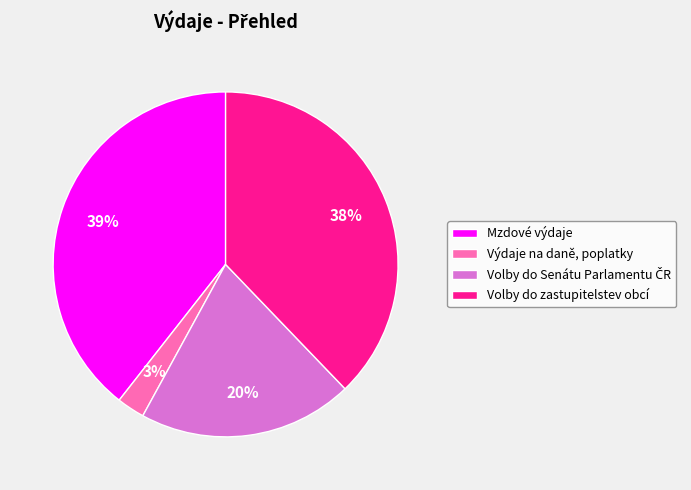

How many segments does this pie chart have?

4